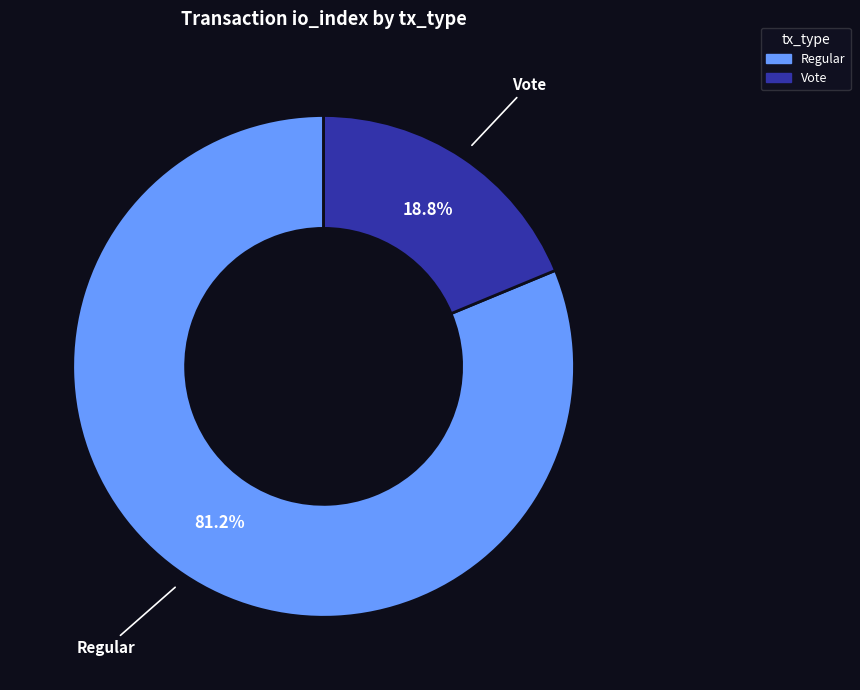

The Regular slice represents 89% of the pie. True or false?

False